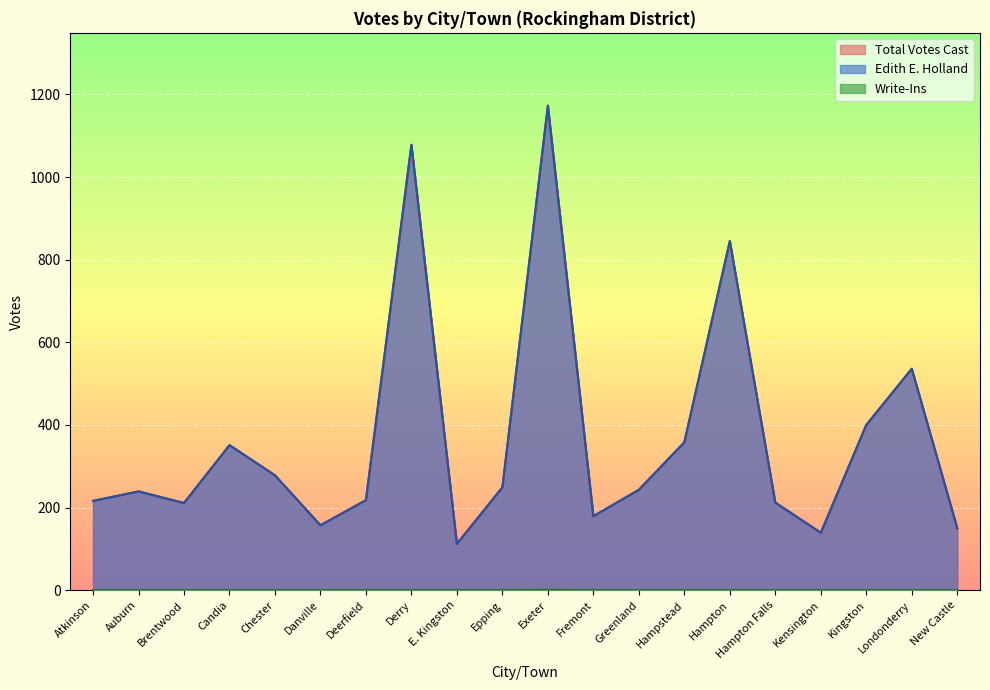

Where does the Edith E. Holland series first go above 243?

Candia